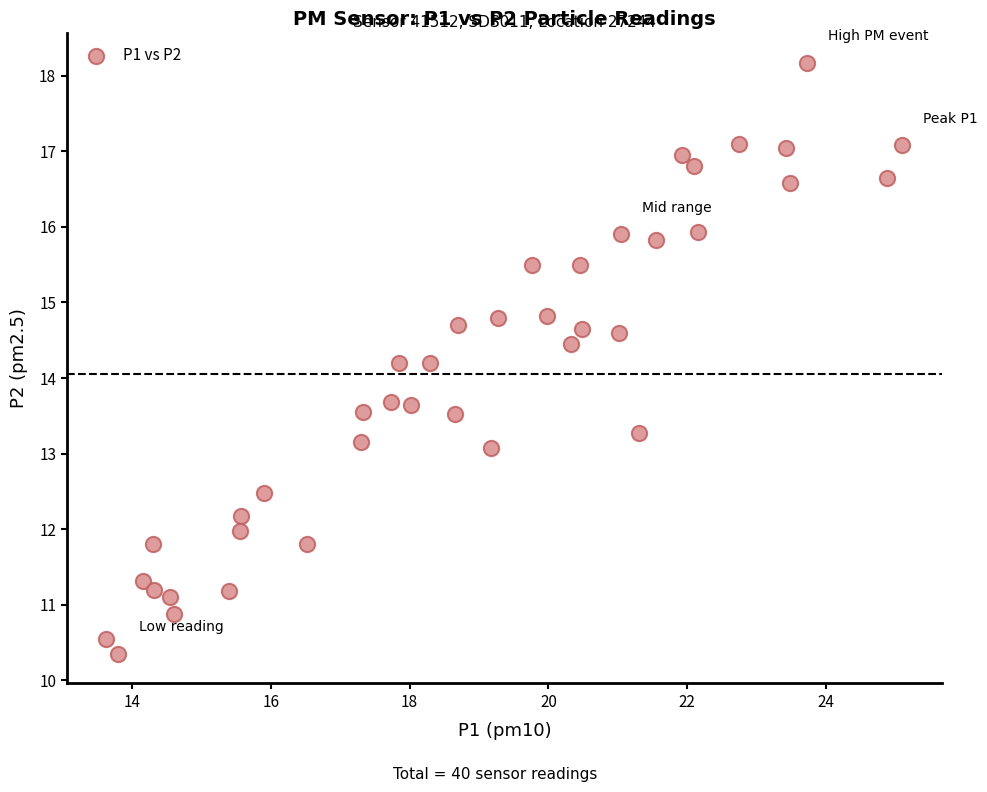

What is the range of X values (max minus min)?

11.5